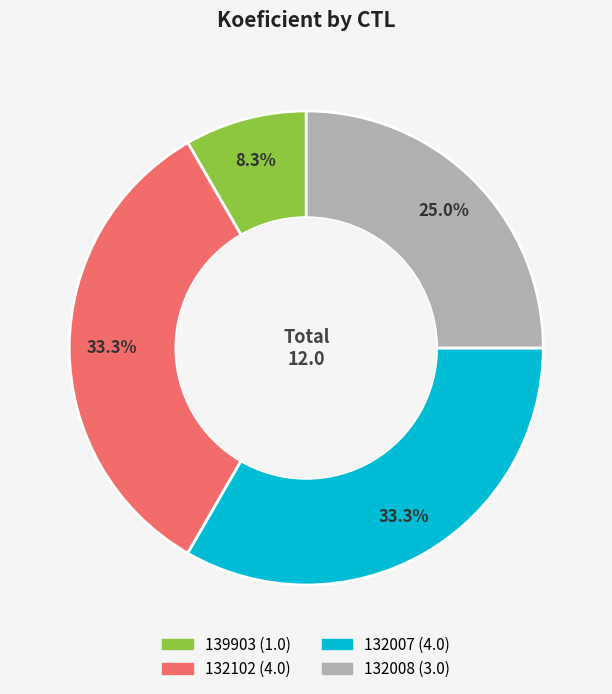

To the nearest percent, what is the difference between the 132102 and 139903 slice percentages?

25%